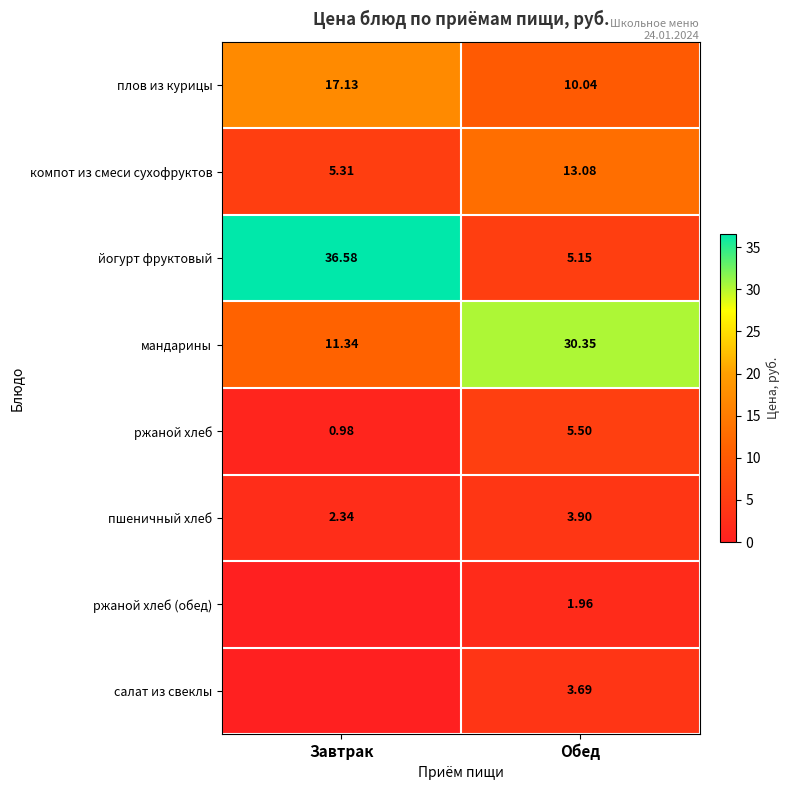

At which label does компот из смеси сухофруктов reach its peak?

Обед